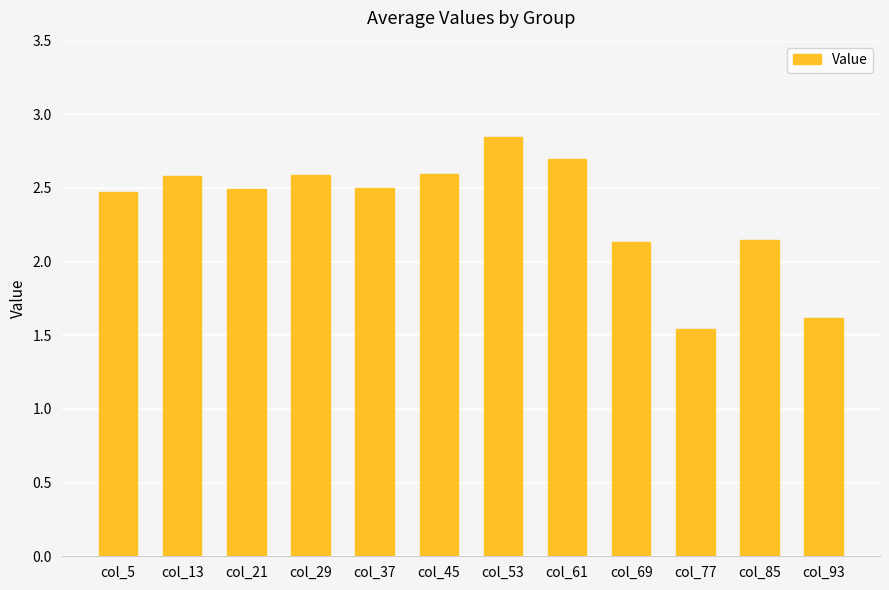

Is it true that the value at col_29 is 2.6?

True